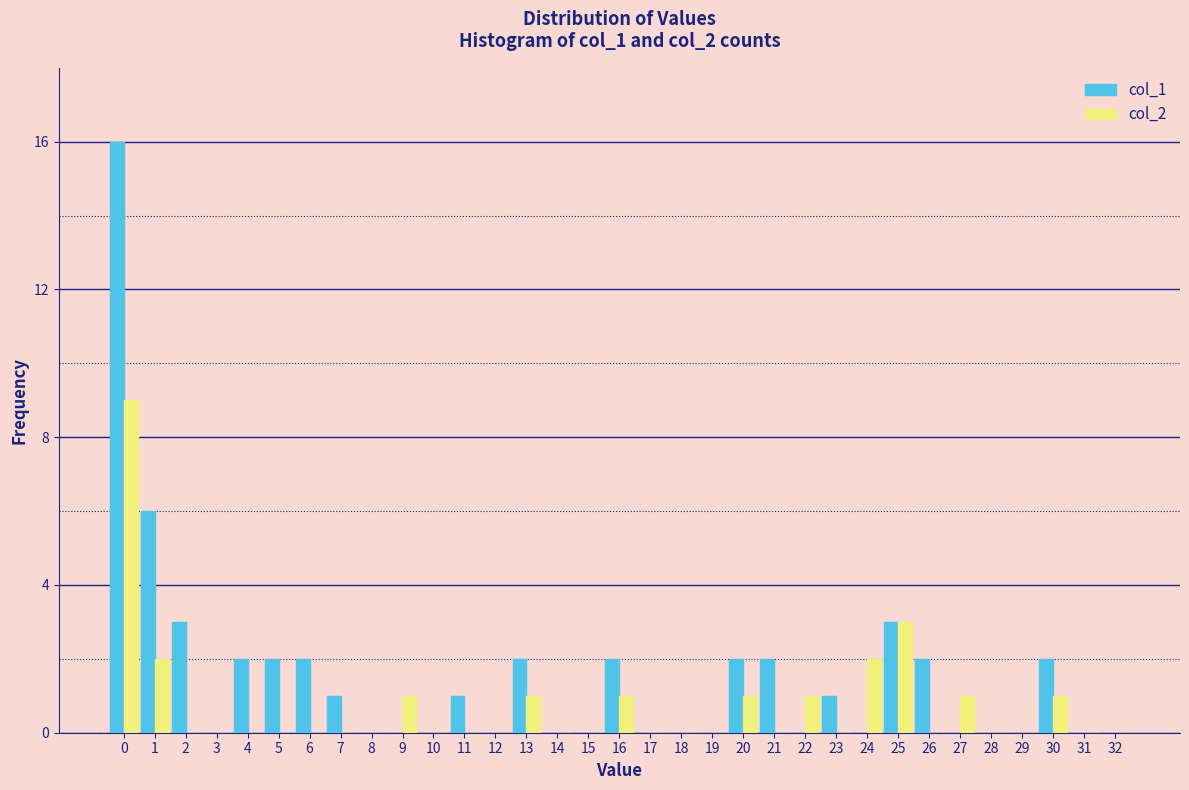

Which series has the largest total across all categories?

col_1